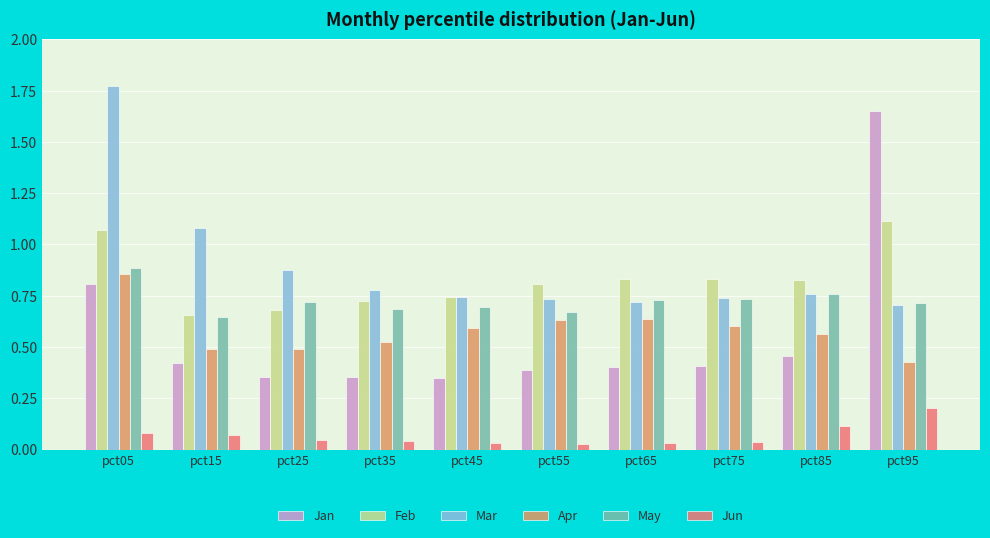

Which series changed the most between pct55 and pct95?

Jan